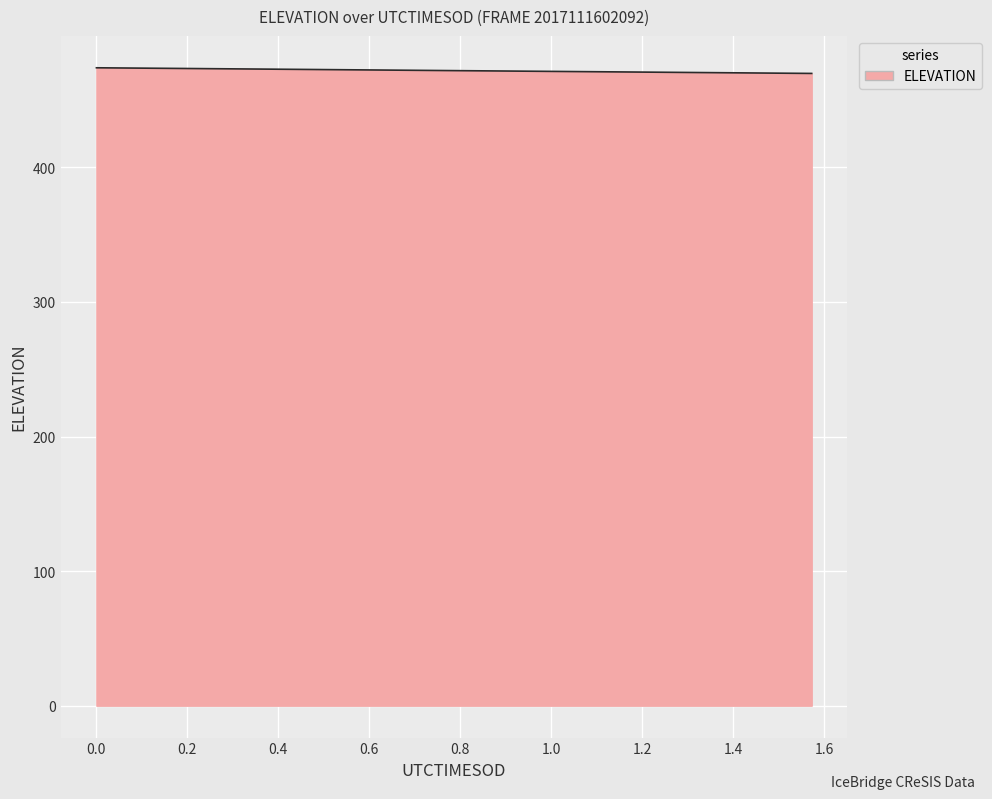

What is the average value?

471.9